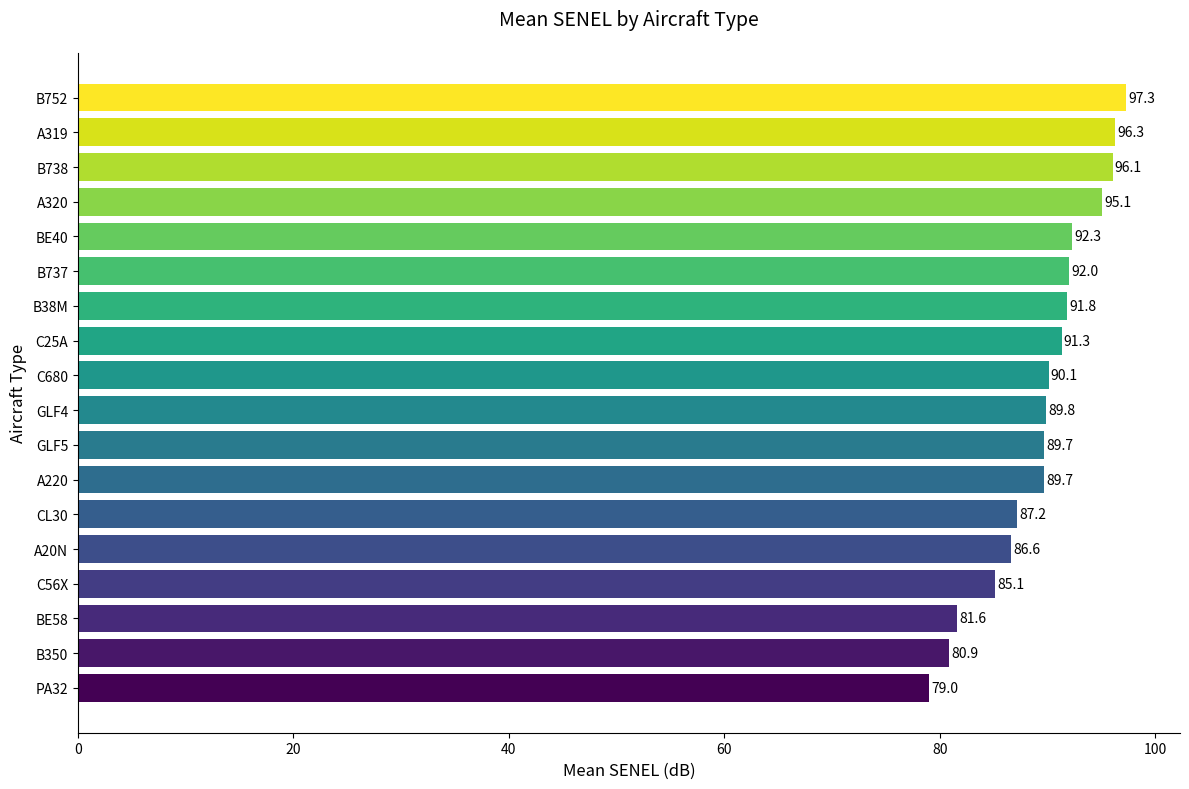

What is the maximum value shown in the chart?

97.3